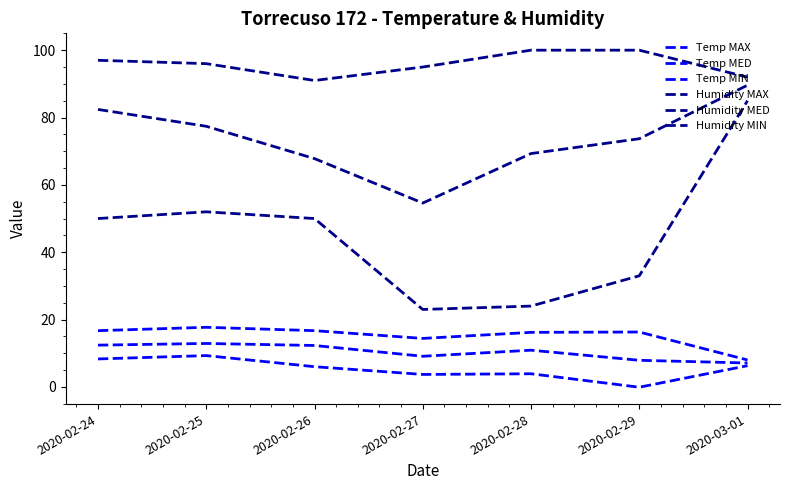

Between 2020-03-01 and 2020-02-24, which is larger?

2020-02-24